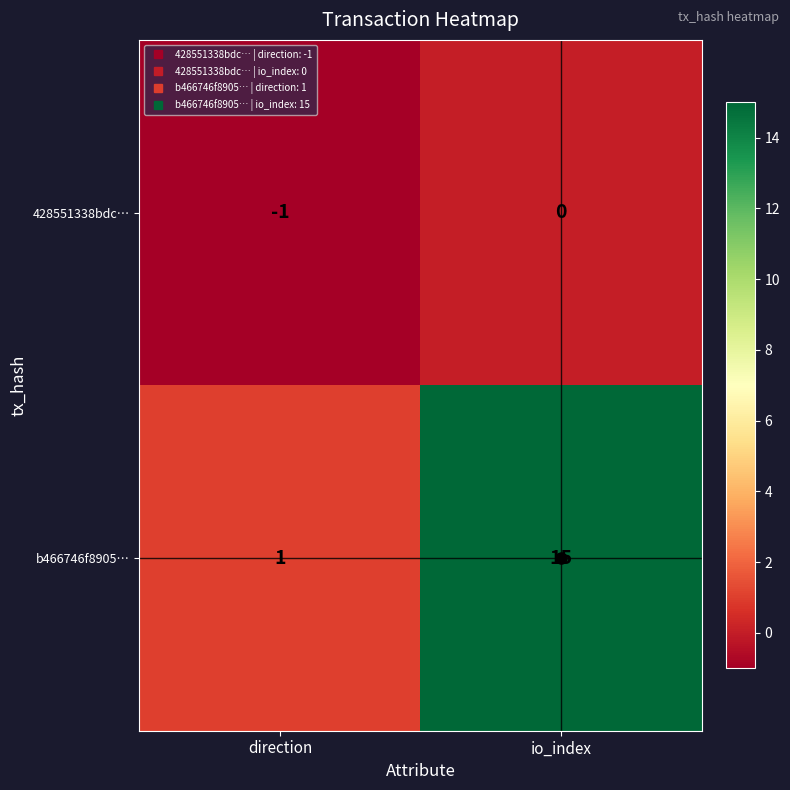

The b466746f8905… series shows 21 at io_index. True or false?

False